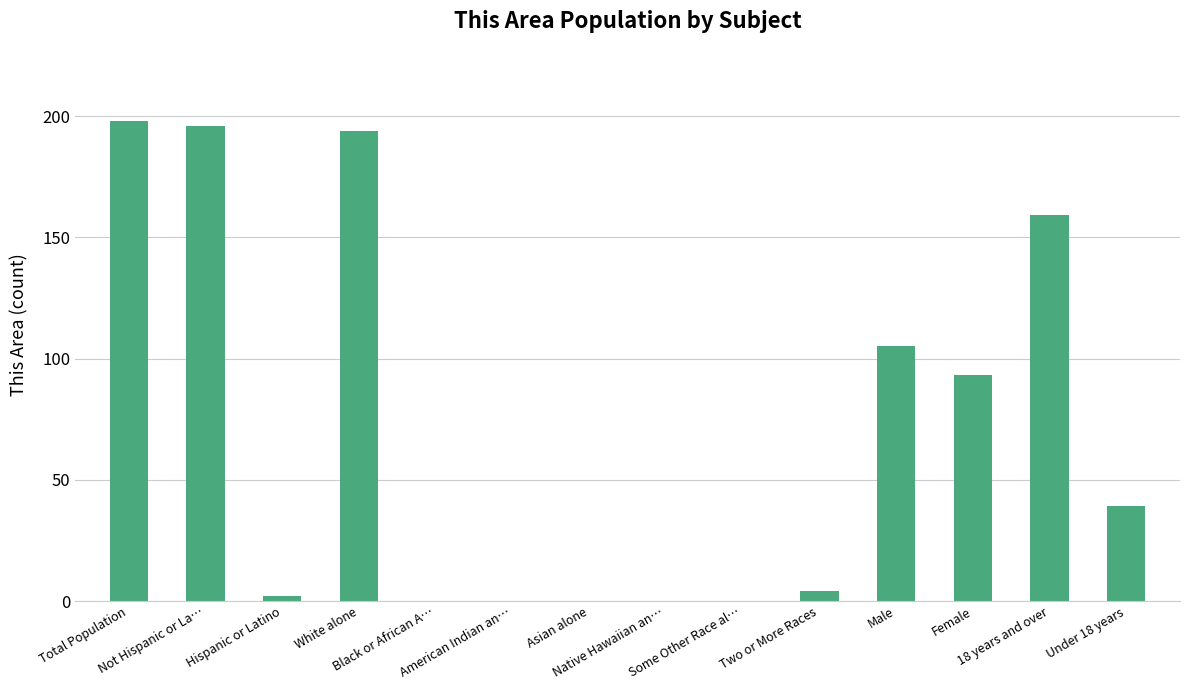

What is the greatest value displayed?

198